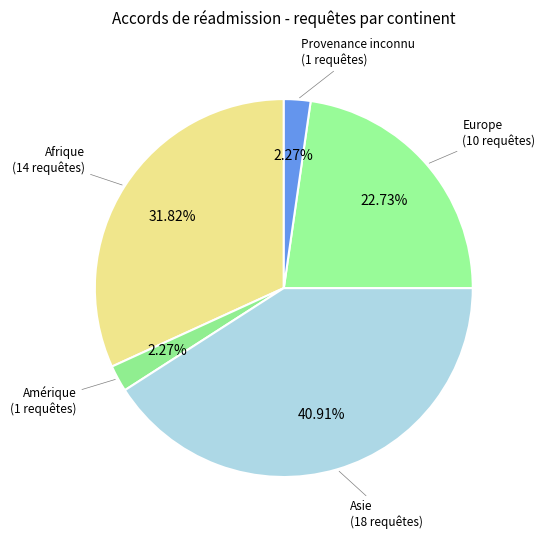

How many slices are in this pie chart?

5